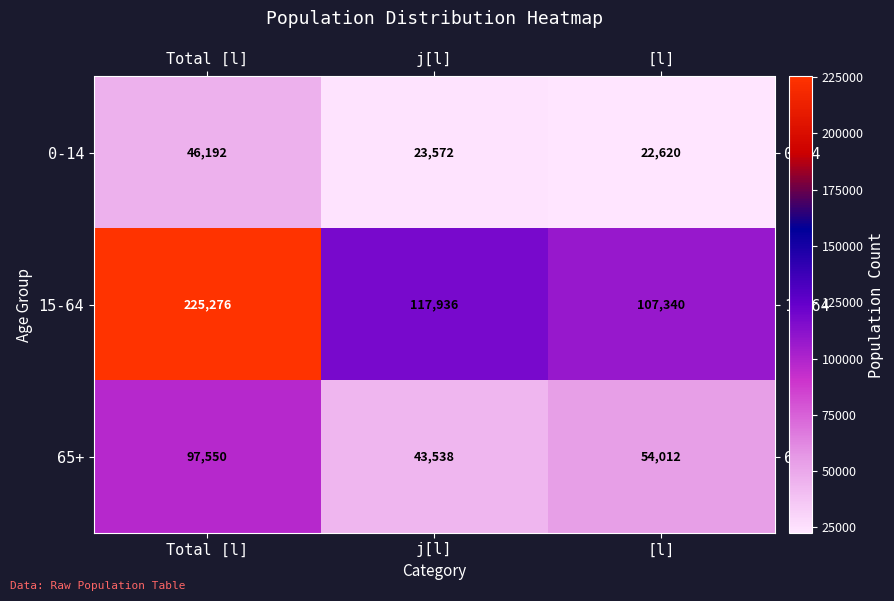

At which label does 15-64 first exceed 117936?

Total [l]